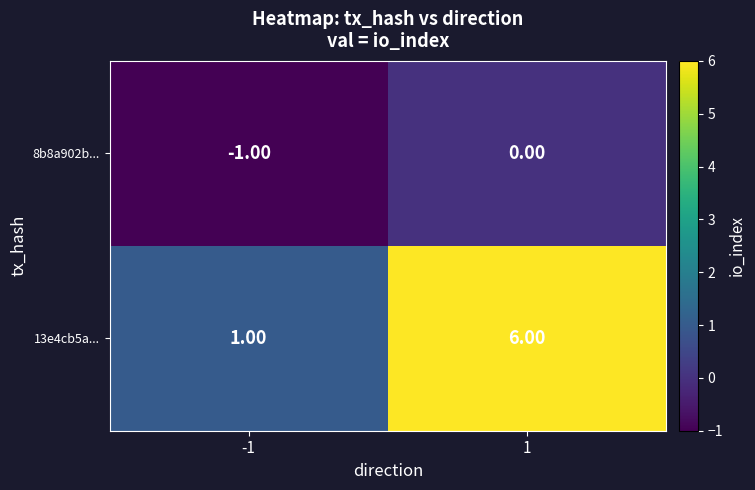

What is the sum of the 13e4cb5a... values at 1 and -1?

7